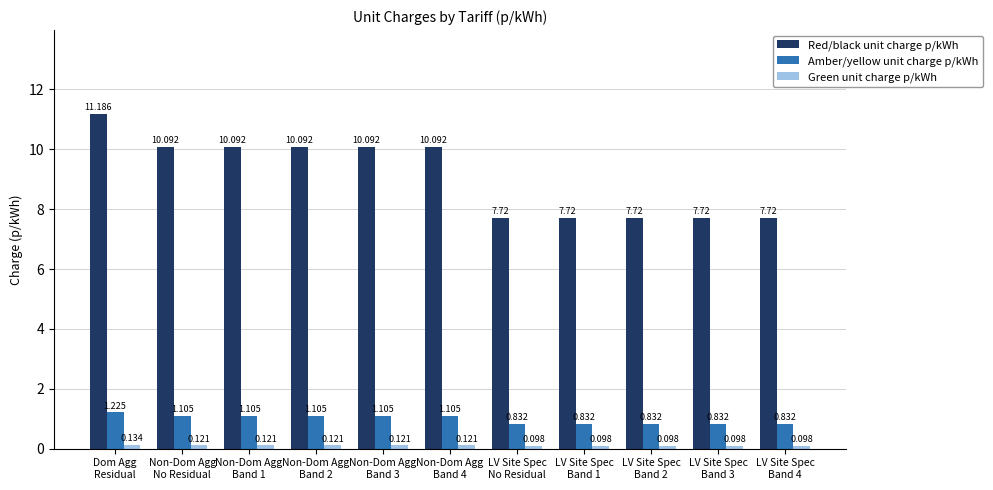

What is the label of the 11th bar from the right?

Dom Agg
Residual